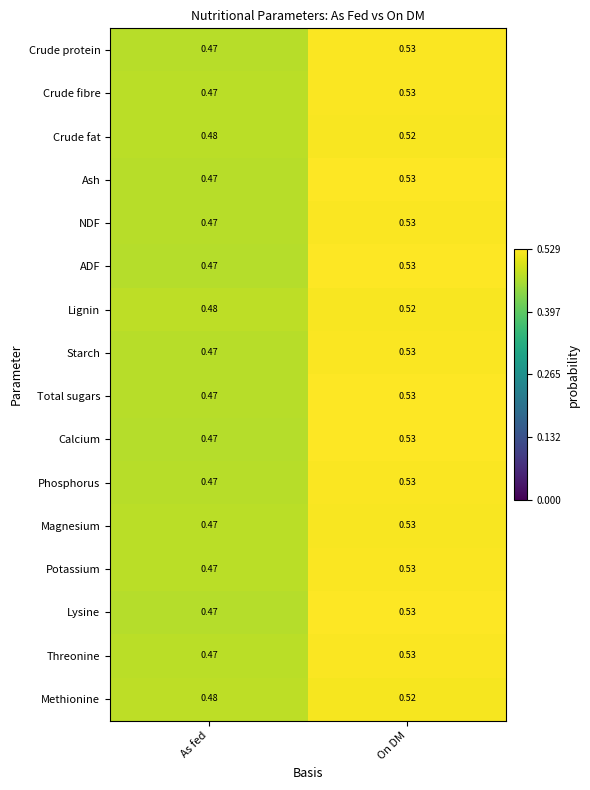

Count the number of data series in this chart.

16